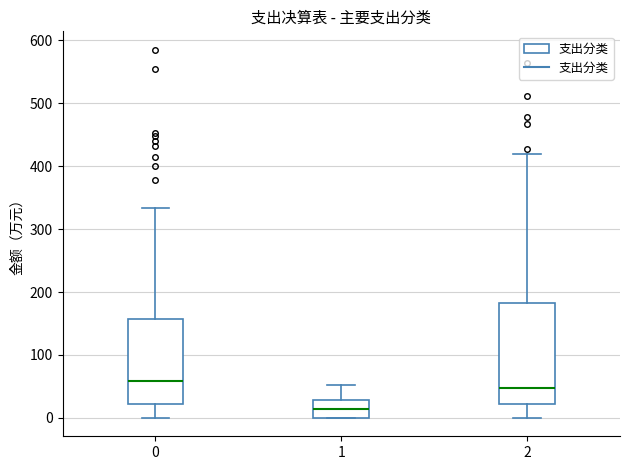

Where does the lower whisker of the box at x = 2 end on the y-axis? The values are not printed on the chart, so give them approximately, as read against the axis.

0